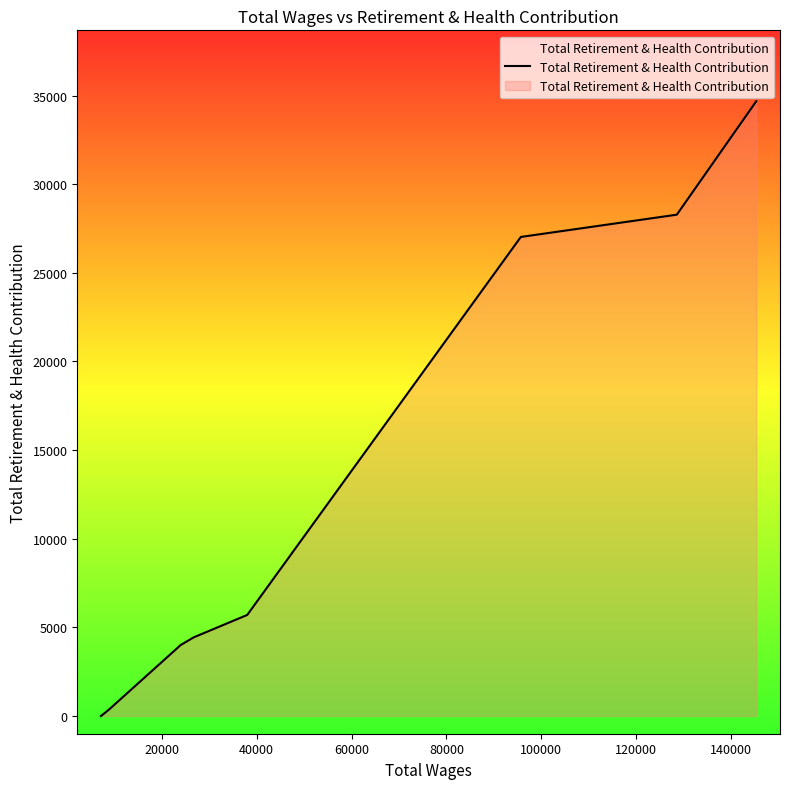

The chart shows a value of 39807 at 40000. True or false?

False